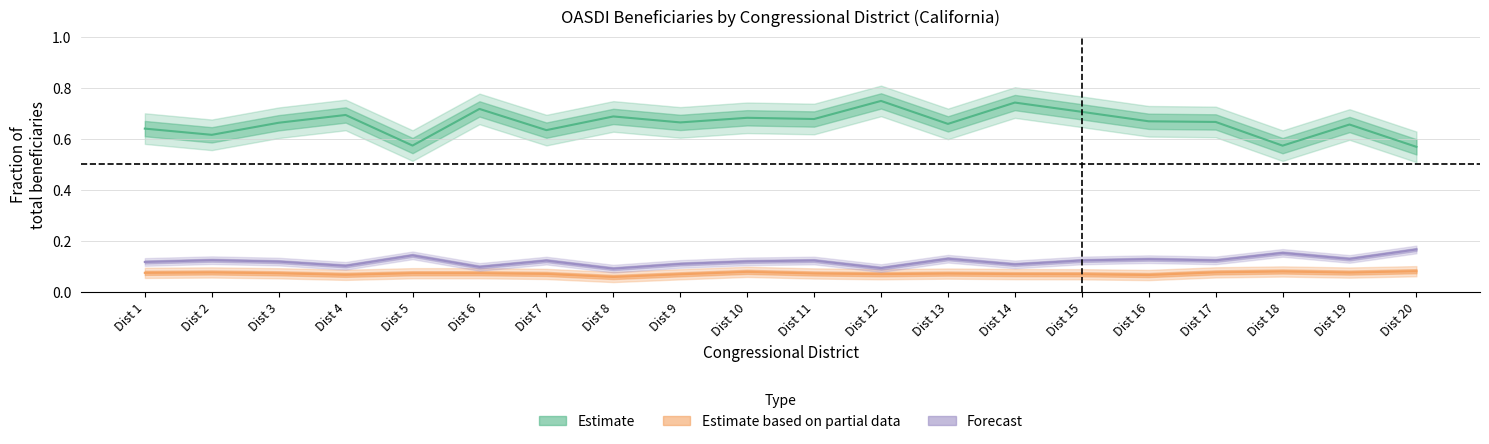

The value at Dist 11 is 1.2. True or false?

False